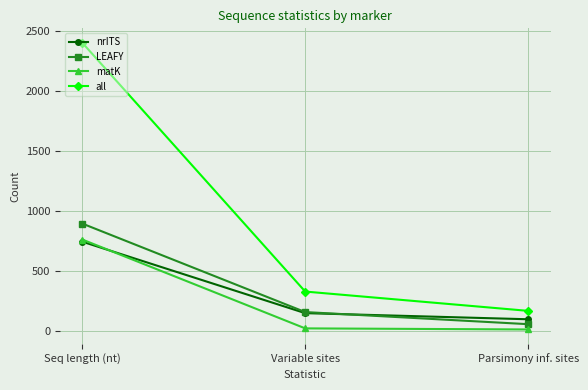

The value of nrITS at Parsimony inf. sites is 98. True or false?

True